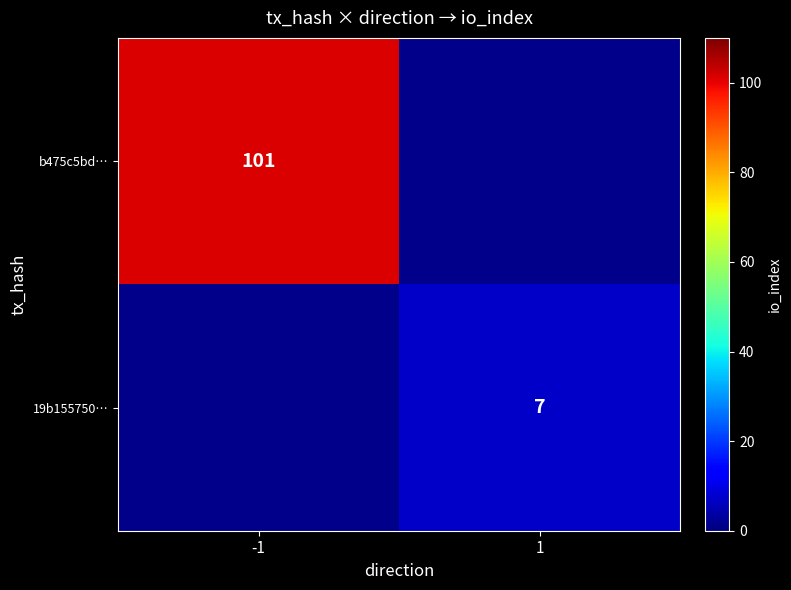

True or false: 19b155750… has a value of 3.3 at 1.

False